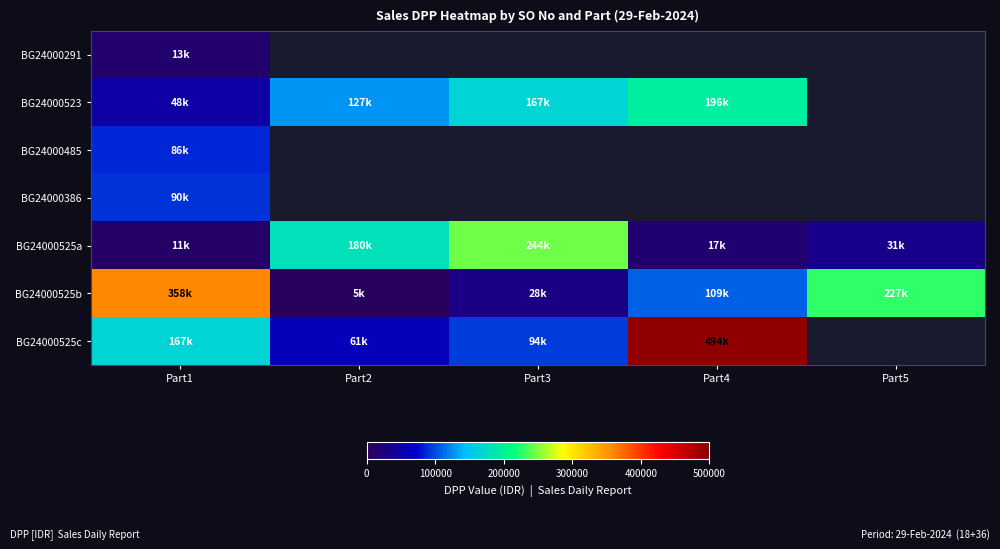

Count the number of categories in the chart.

5